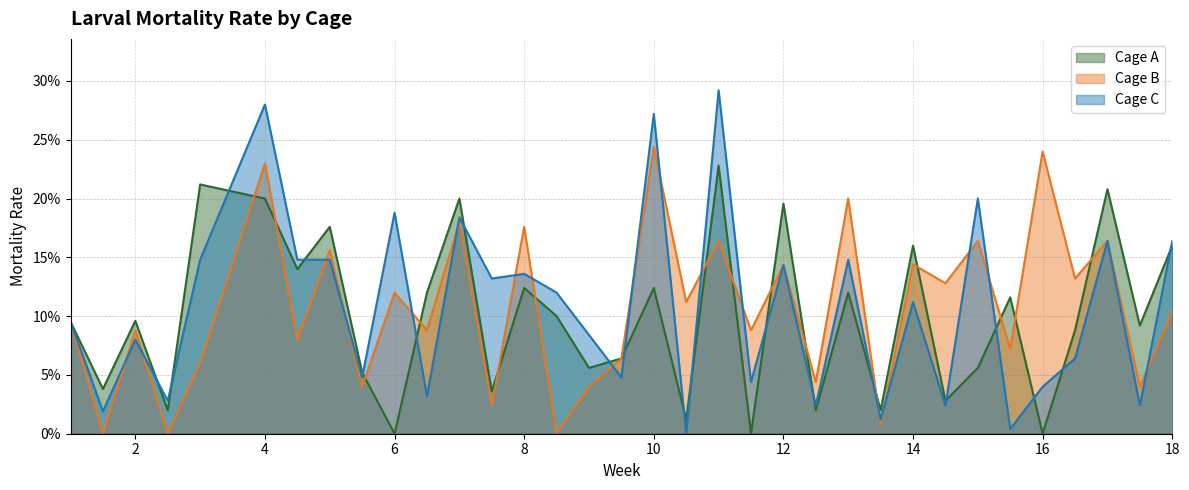

What is the difference between the maximum and second lowest values in the Cage C series?

0.3